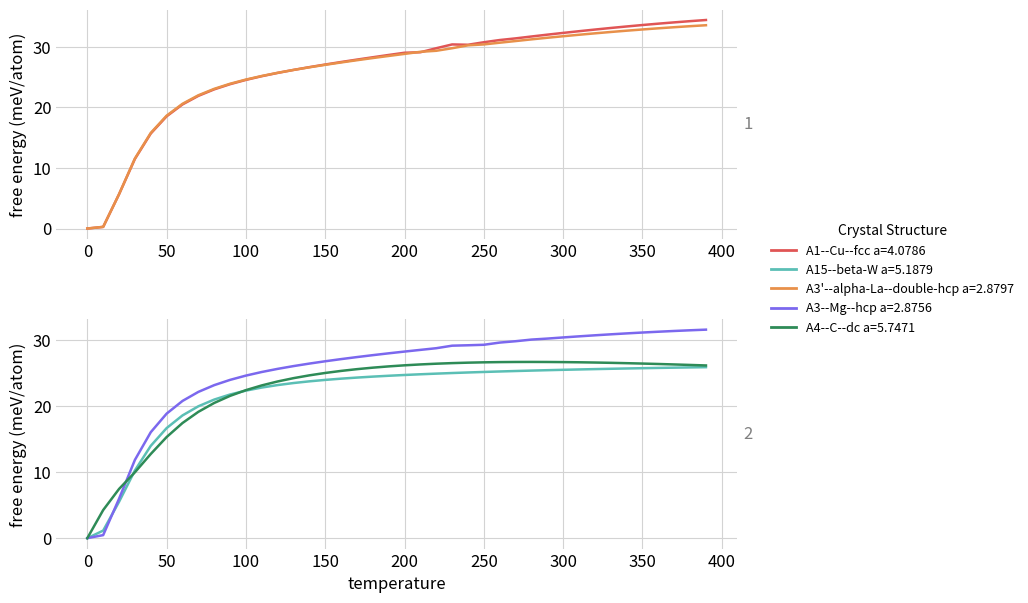

What is the highest value of the A1--Cu--fcc a=4.0786 series?

34.4